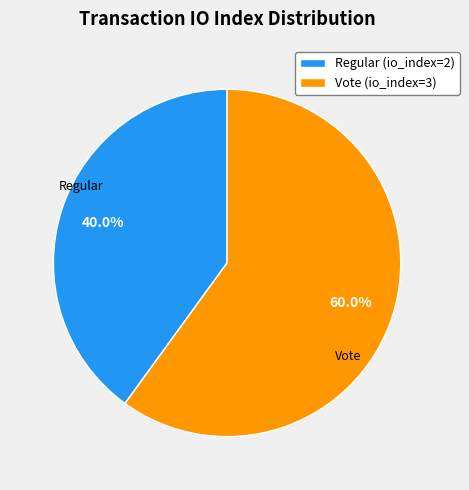

Which slice is the smallest?

Regular (io_index=2)